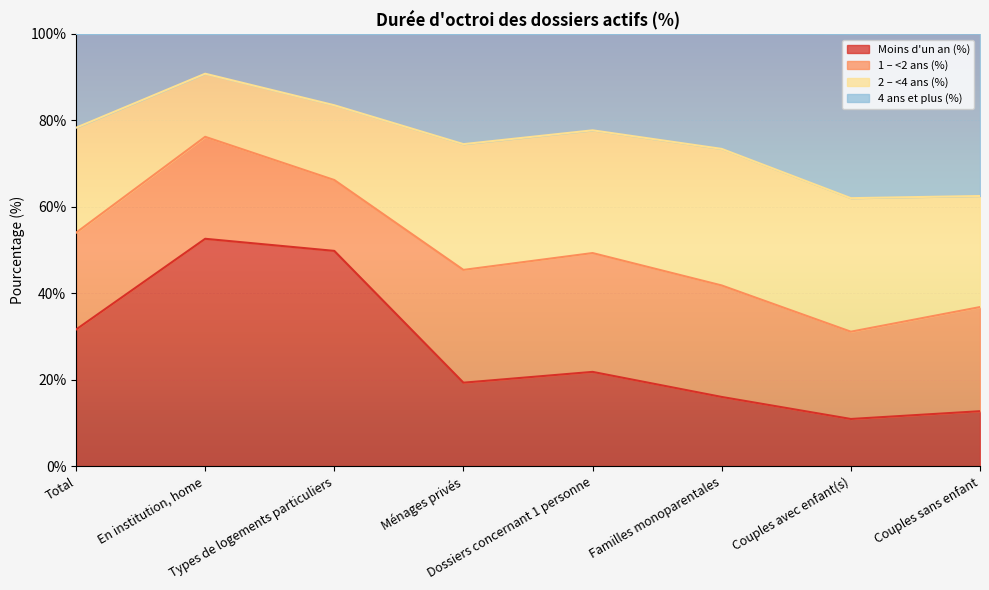

What is the highest value of the Moins d'un an (%) series?

52.6